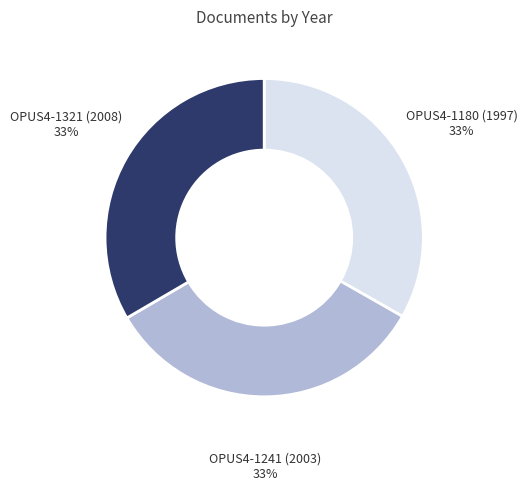

Does OPUS4-1321 (2008) represent more than half of the total?

No